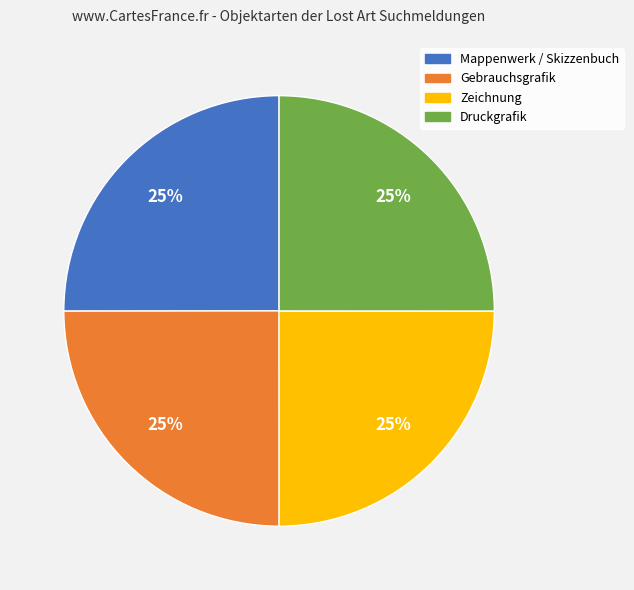

How many slices are in this pie chart?

4